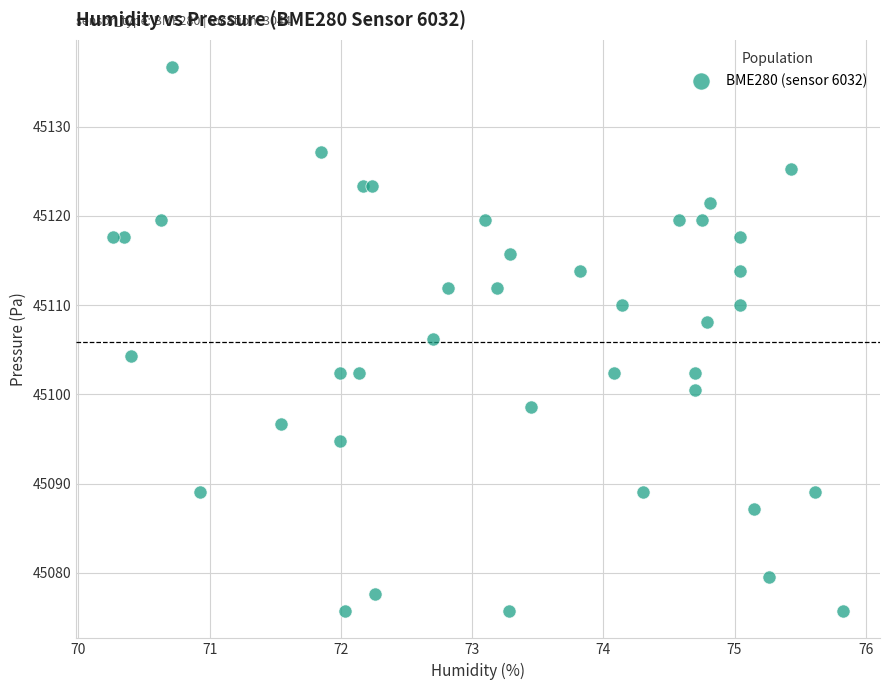

What is the range of X values (max minus min)?

5.6